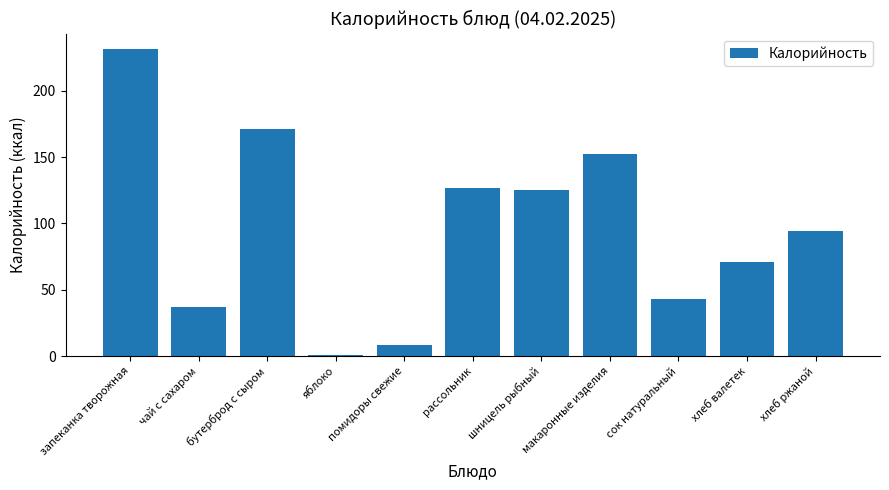

What is the approximate value at сок натуральный?

43.0